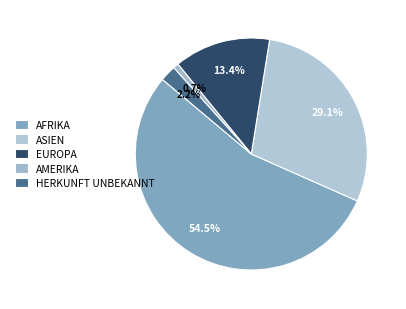

How many slices are in this pie chart?

5